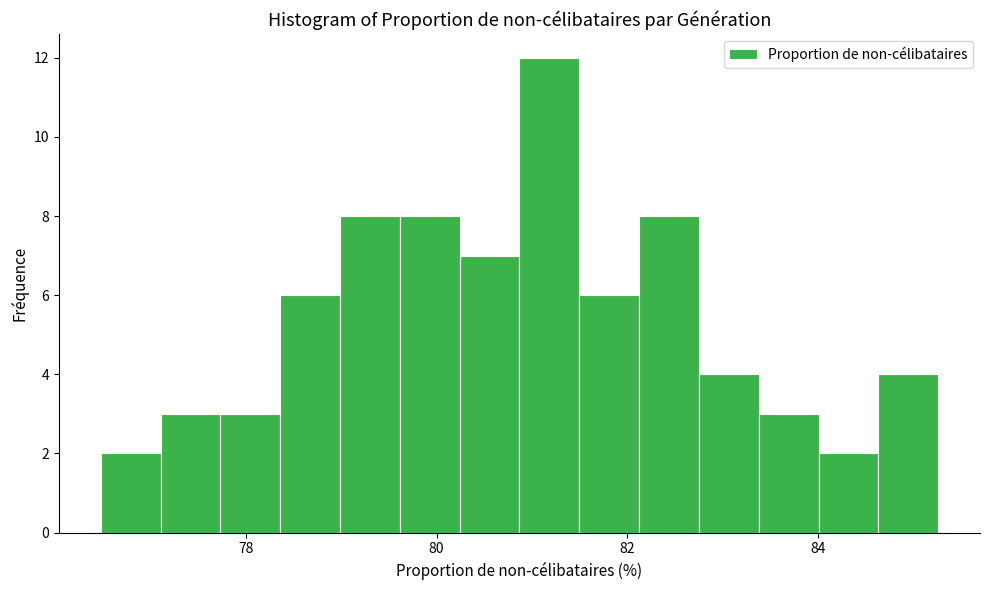

Read against the x-axis, roughly where is the centre of the tallest bar?

81.2